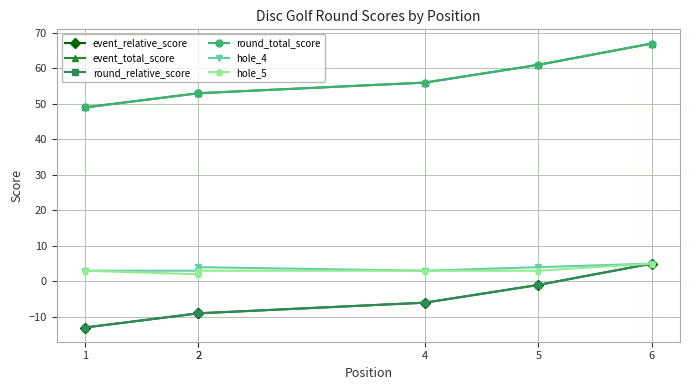

What are all the series names shown in the legend?

event_relative_score, event_total_score, round_relative_score, round_total_score, hole_4, hole_5